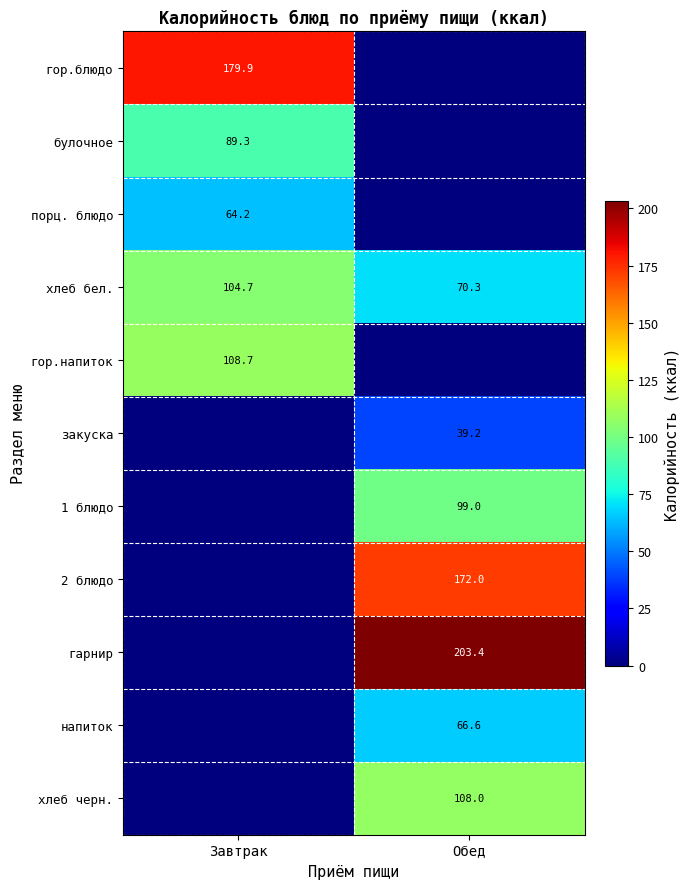

The value of напиток at Обед is 42.6. True or false?

False